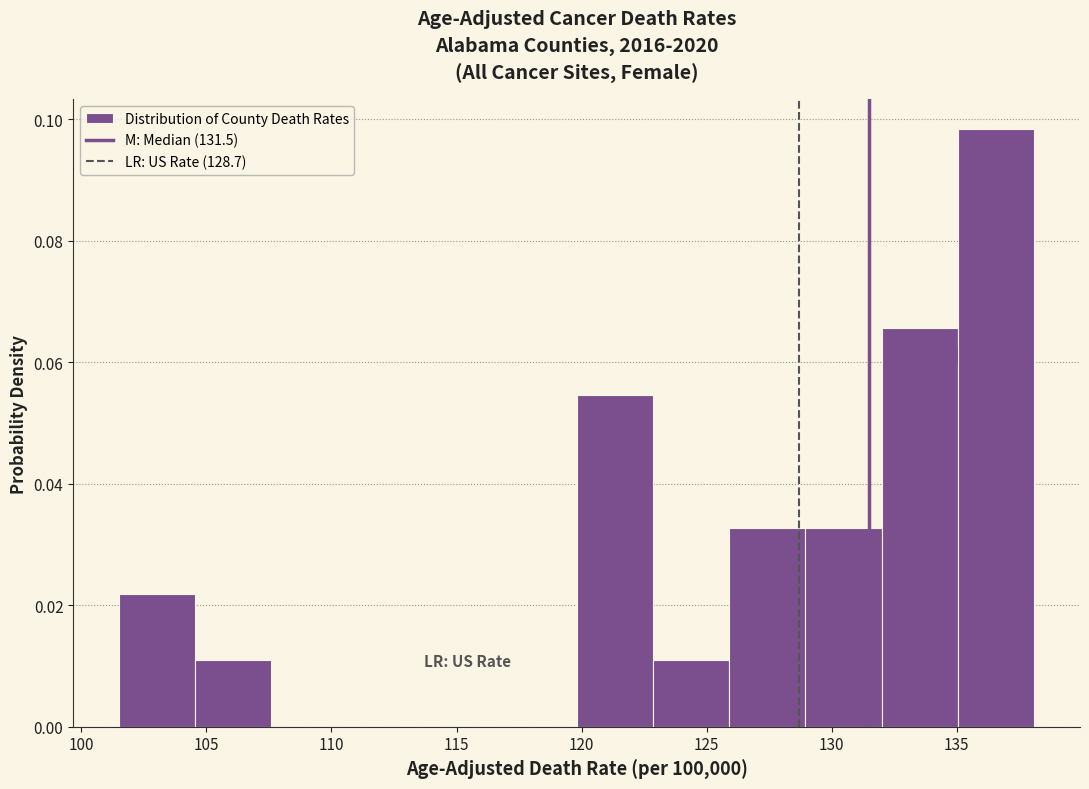

Reading left to right, transcribe this chart: for each bar, give the range it covers on the x-axis and its height. Neither the bar edges nor the heights are printed on the chart, so give them approximately, as read against the axes.

101.50 to 104.55: 0.022
104.55 to 107.60: 0.010
107.60 to 110.65: 0
110.65 to 113.70: 0
113.70 to 116.75: 0
116.75 to 119.80: 0
119.80 to 122.85: 0.054
122.85 to 125.90: 0.010
125.90 to 128.95: 0.032
128.95 to 132.00: 0.032
132.00 to 135.05: 0.066
135.05 to 138.10: 0.098